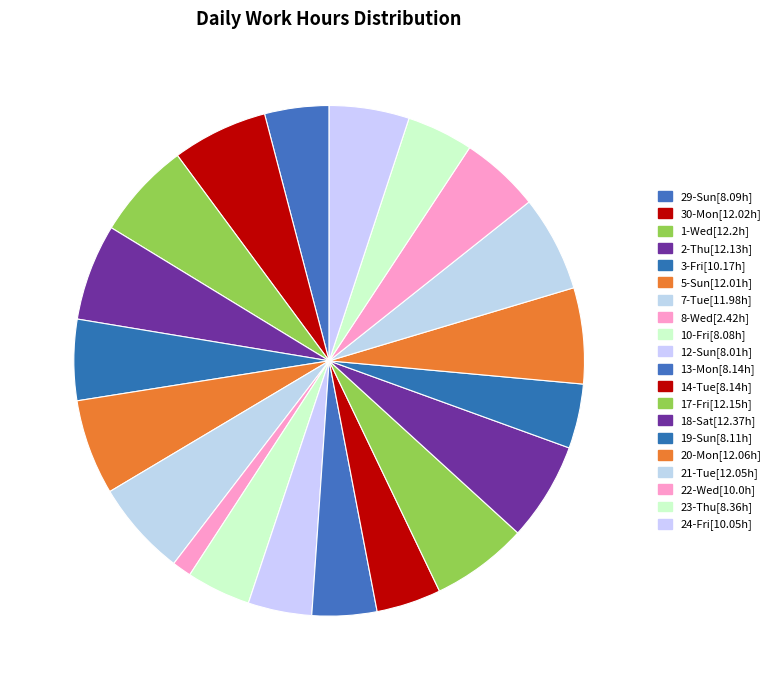

Which has a higher value, 21-Tue or 12-Sun?

21-Tue